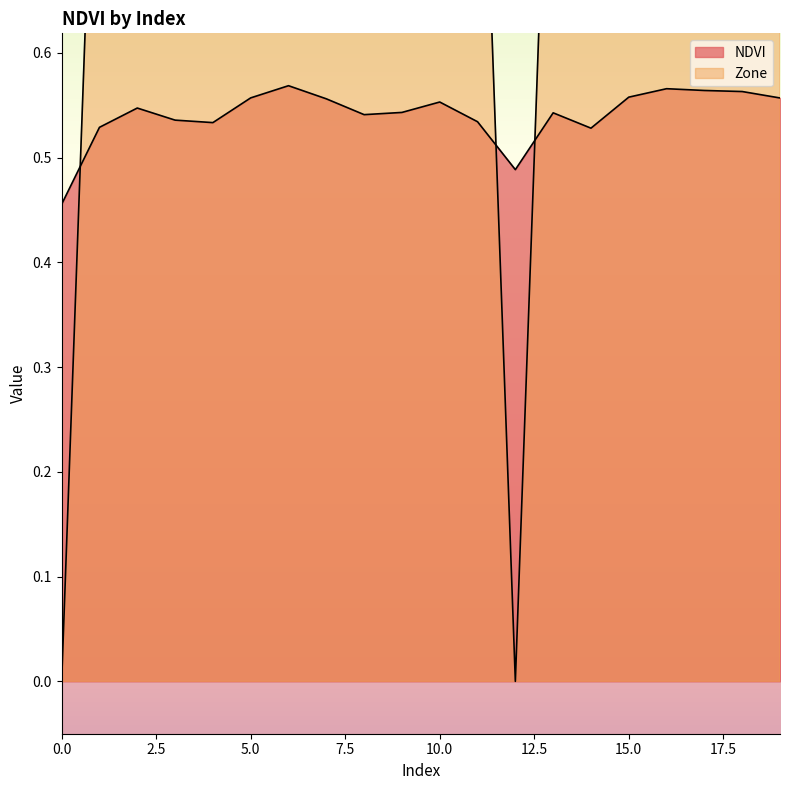

What is the difference between the highest and lowest values at 4?

0.5